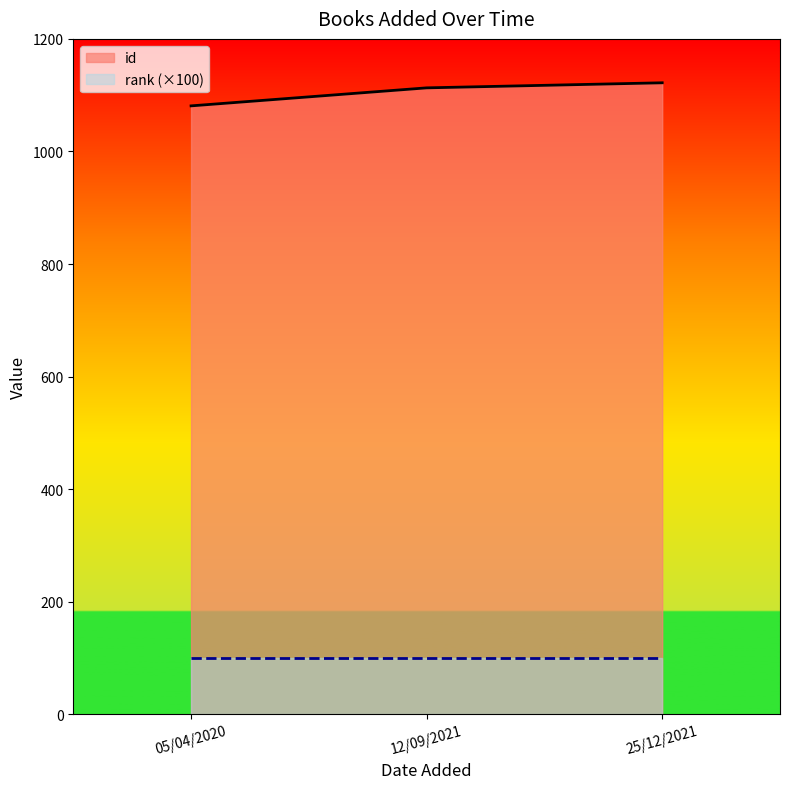

What is the total value across all series at 25/12/2021?

1222